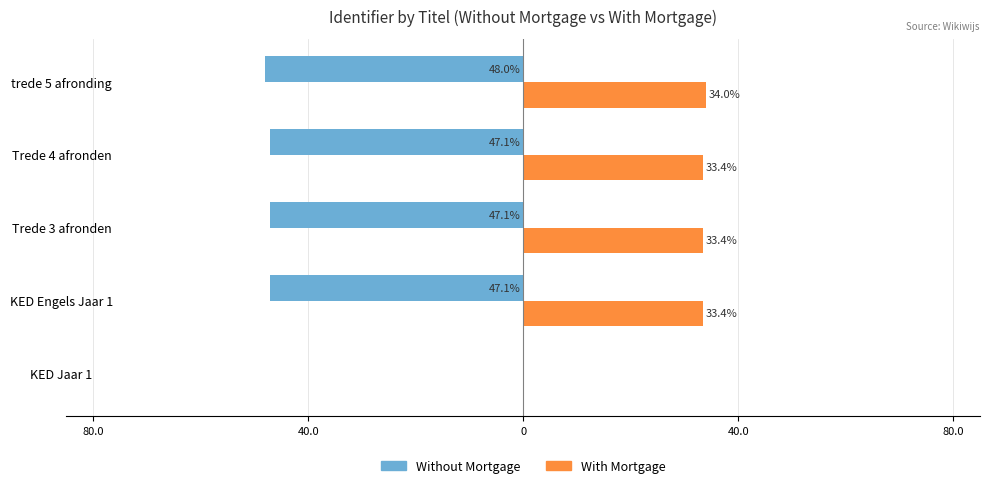

What are all the series names shown in the legend?

Without Mortgage, With Mortgage